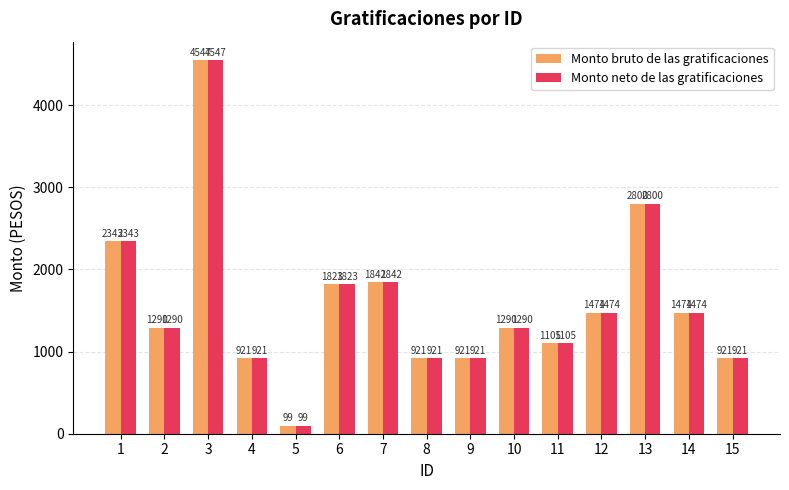

The value of Monto bruto de las gratificaciones at 8 is 921. True or false?

True